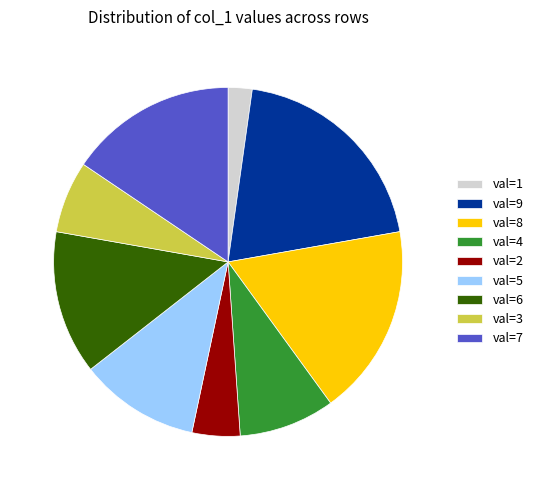

The val=3 slice represents 7% of the pie. True or false?

True